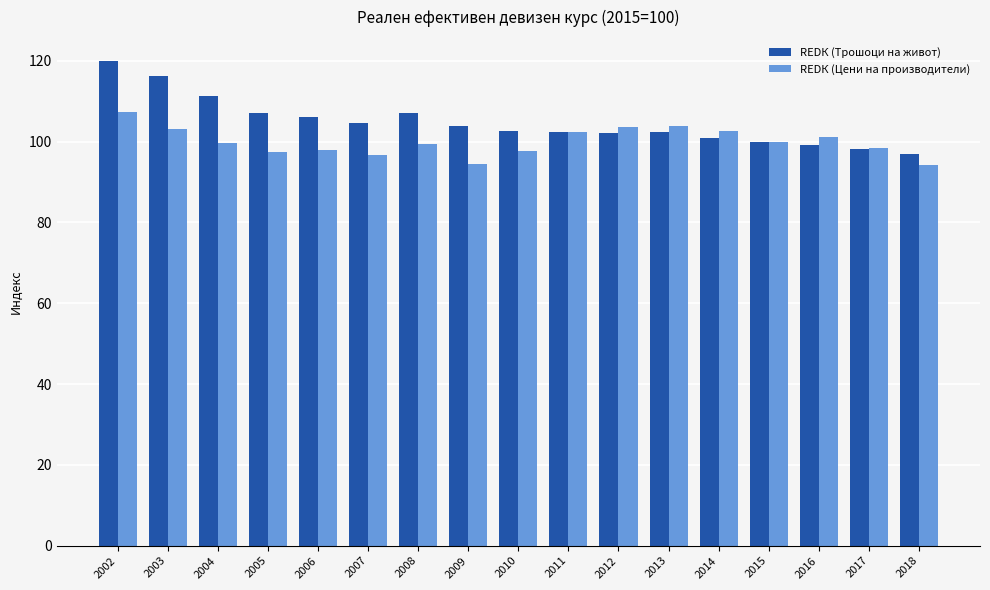

How many groups of bars are there?

17